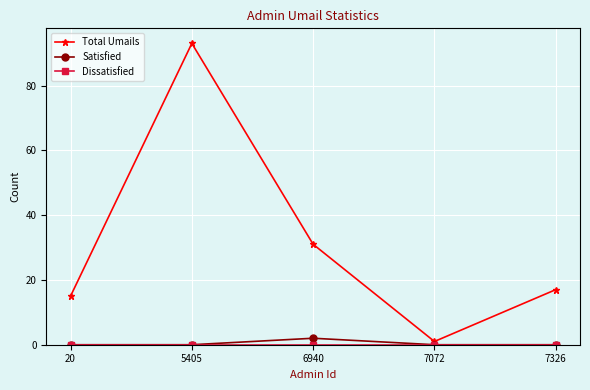

What is the difference between the maximum and minimum values in the Total Umails series?

92